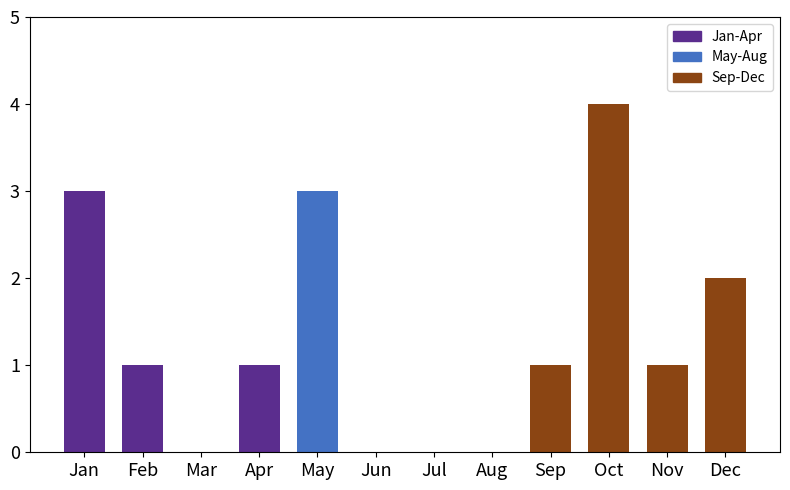

What is the change in value from May to Nov?

-2